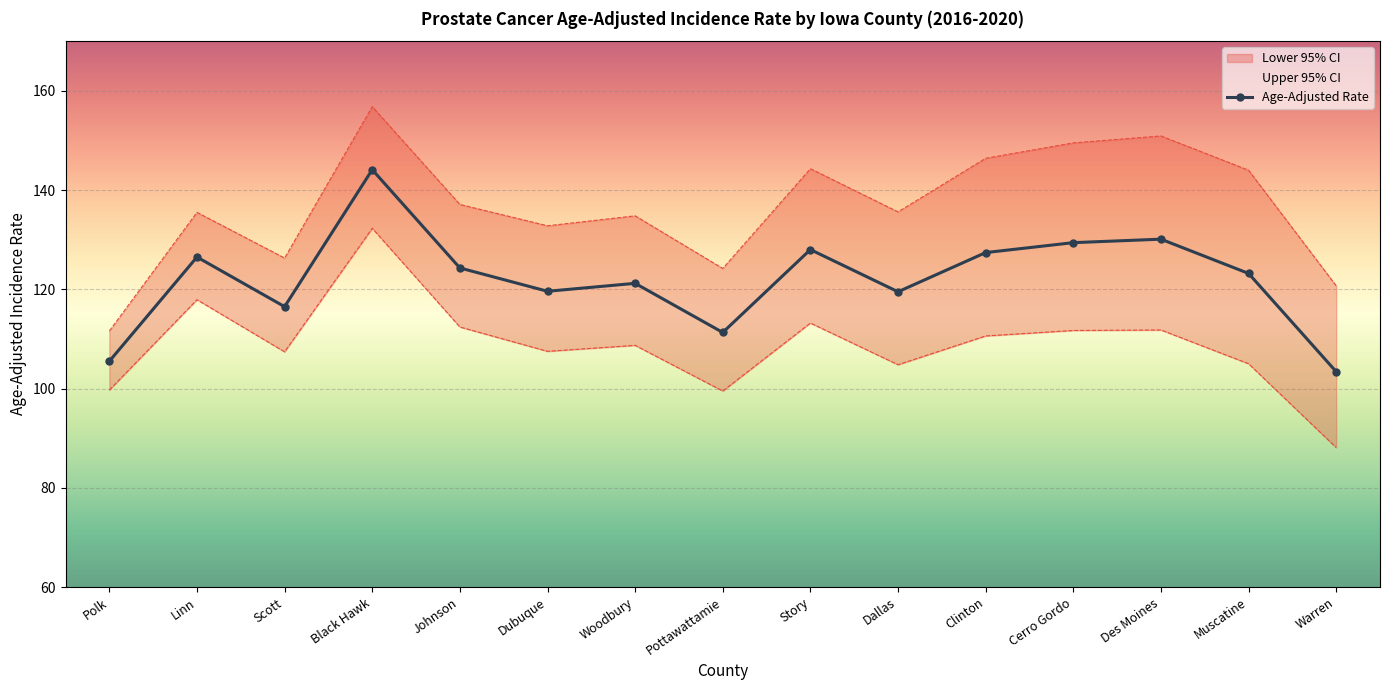

True or false: Upper 95% CI and Lower 95% CI intersect in this chart.

False